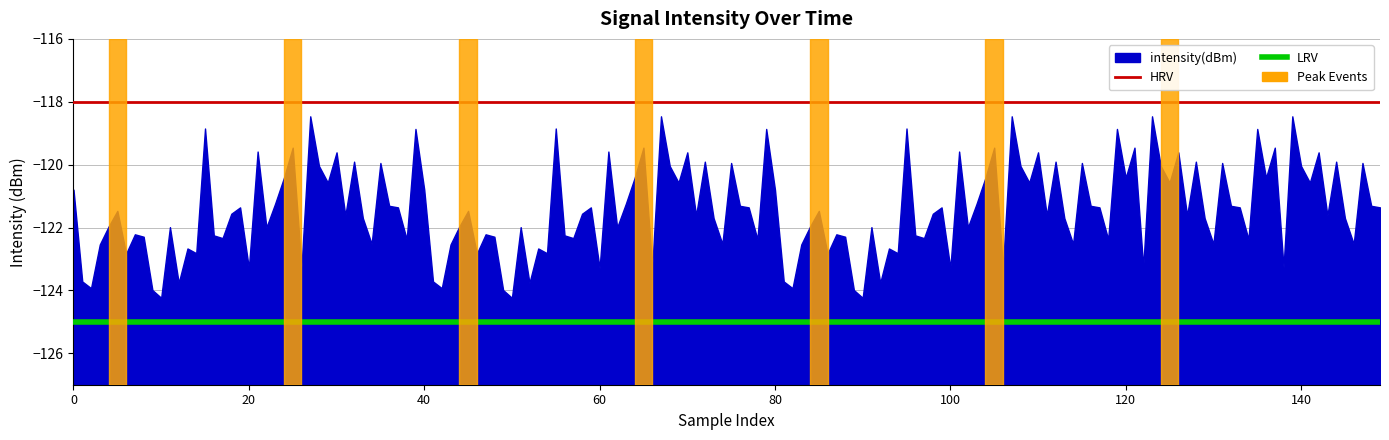

What is the maximum value shown in the chart?

-118.5